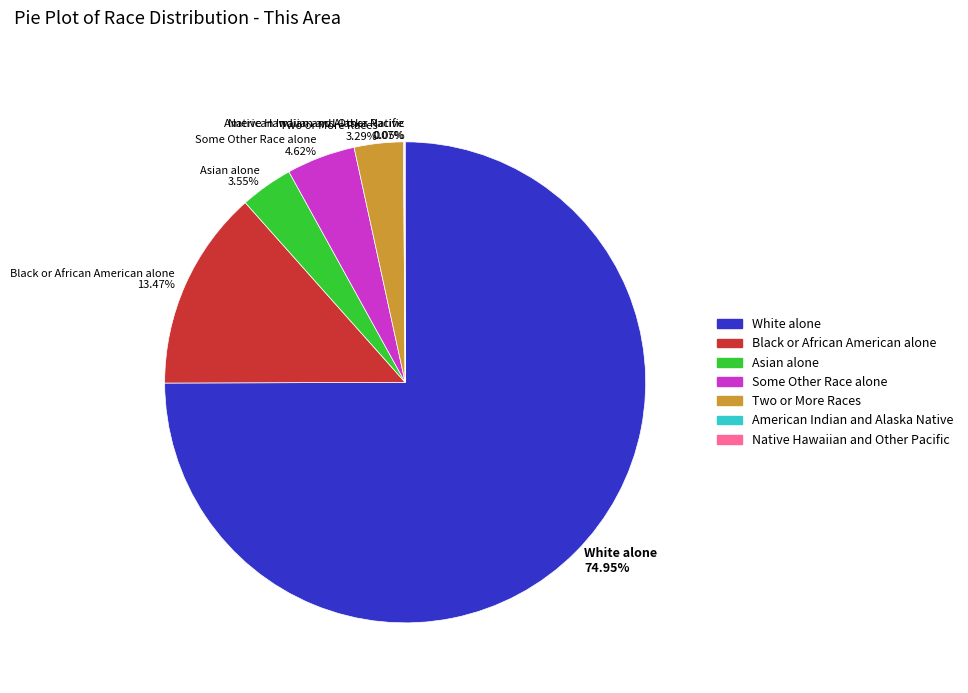

Do Asian alone 3.55% and Some Other Race alone 4.62% together represent more than half of the pie?

No